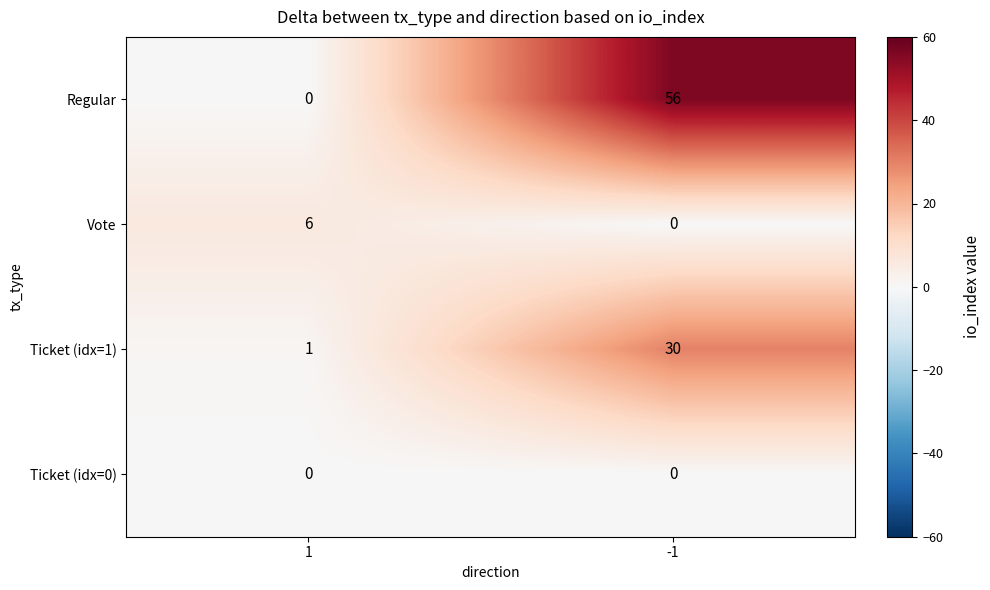

True or false: Vote has a value of 0 at -1.

True